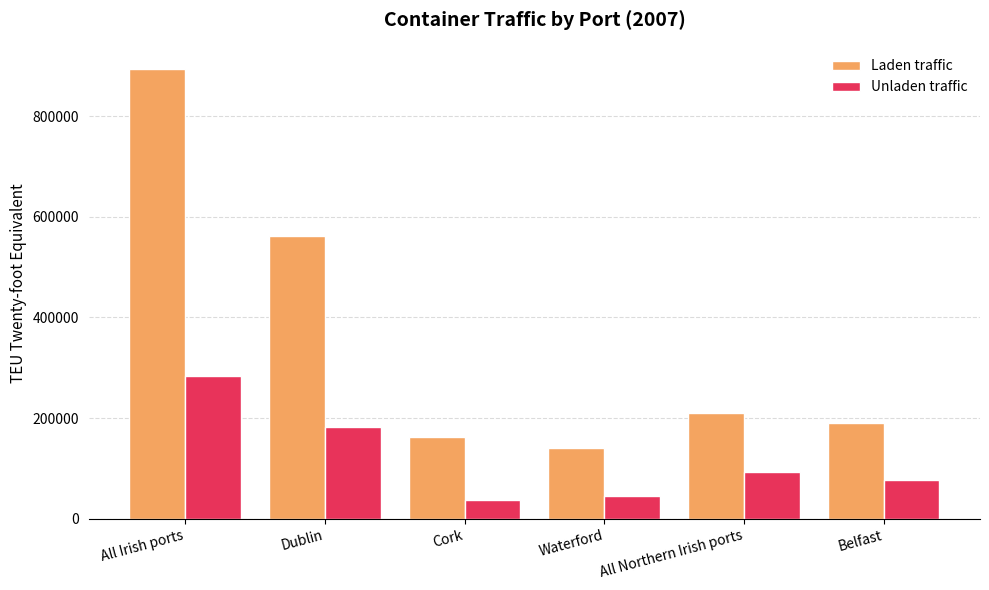

How many data points does each series have?

6